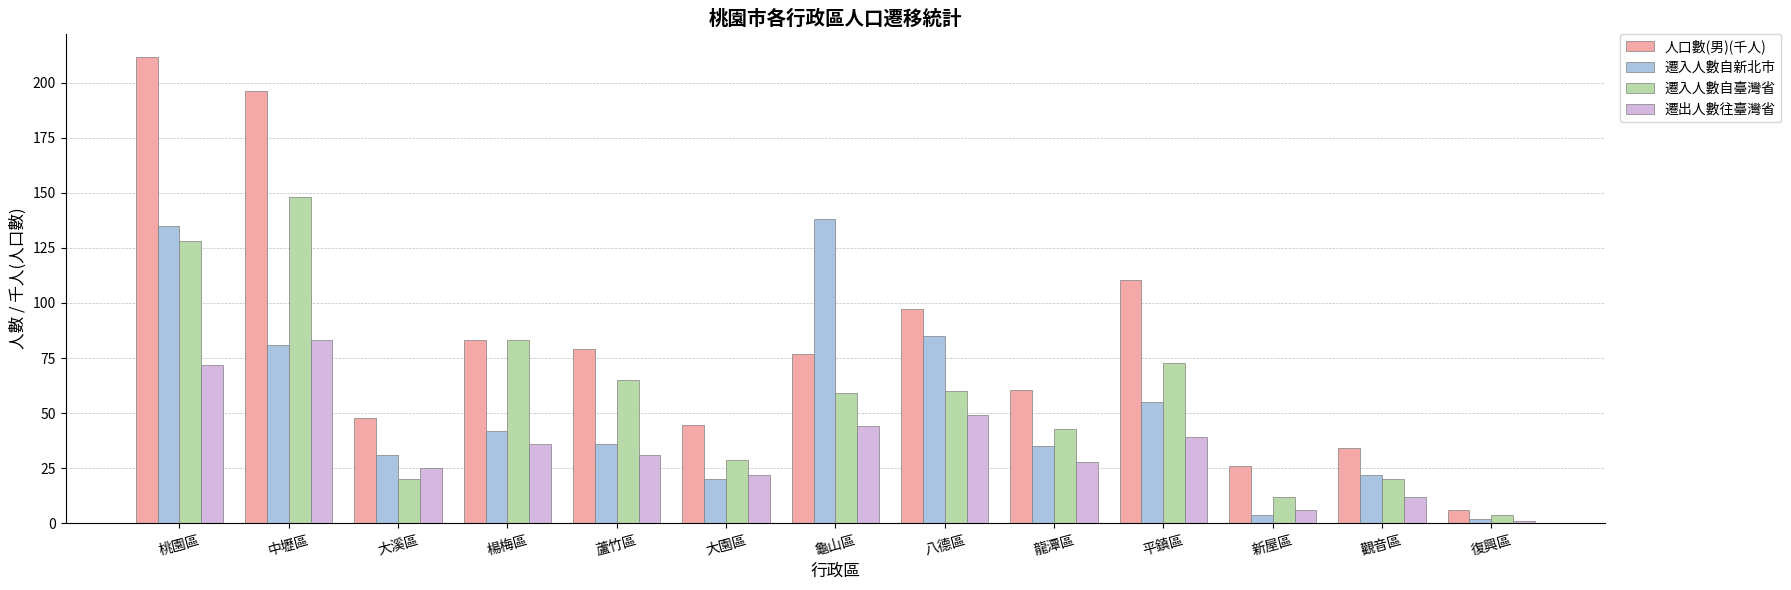

How many series are shown in this chart?

4